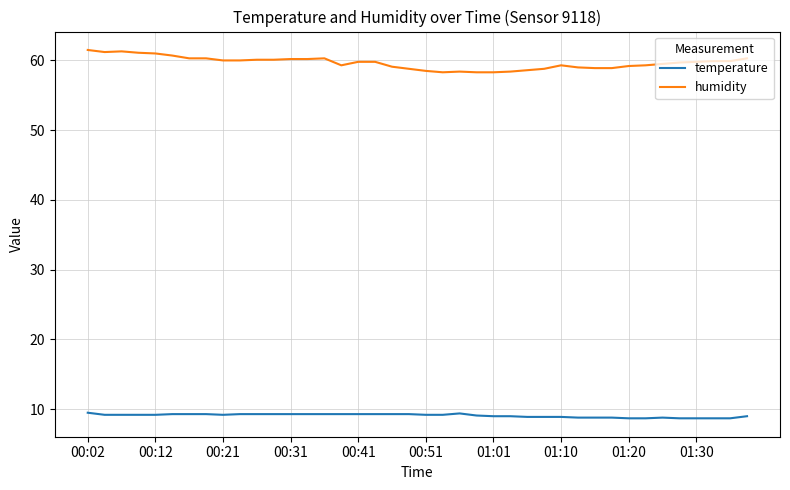

What is the lowest value of the humidity series?

58.3